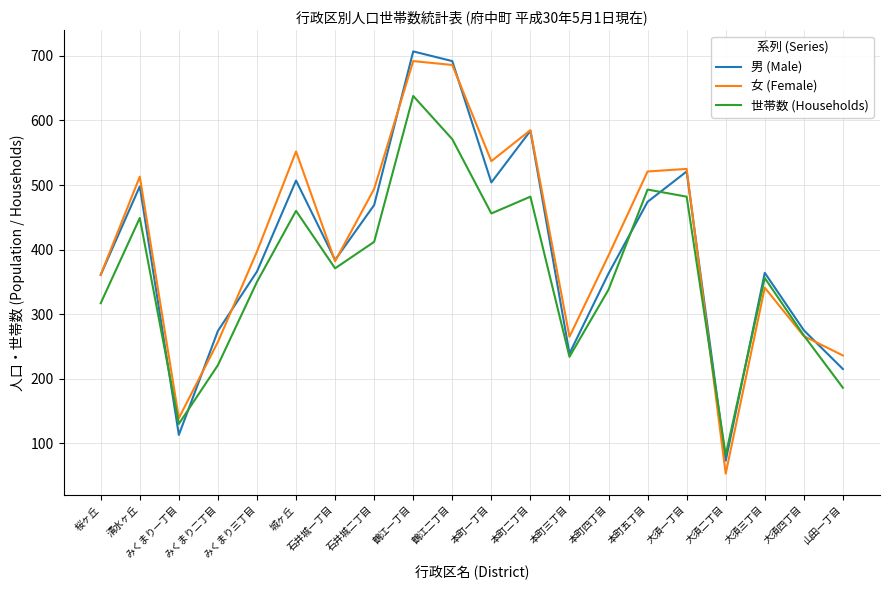

Which series has the largest total across all categories?

女 (Female)